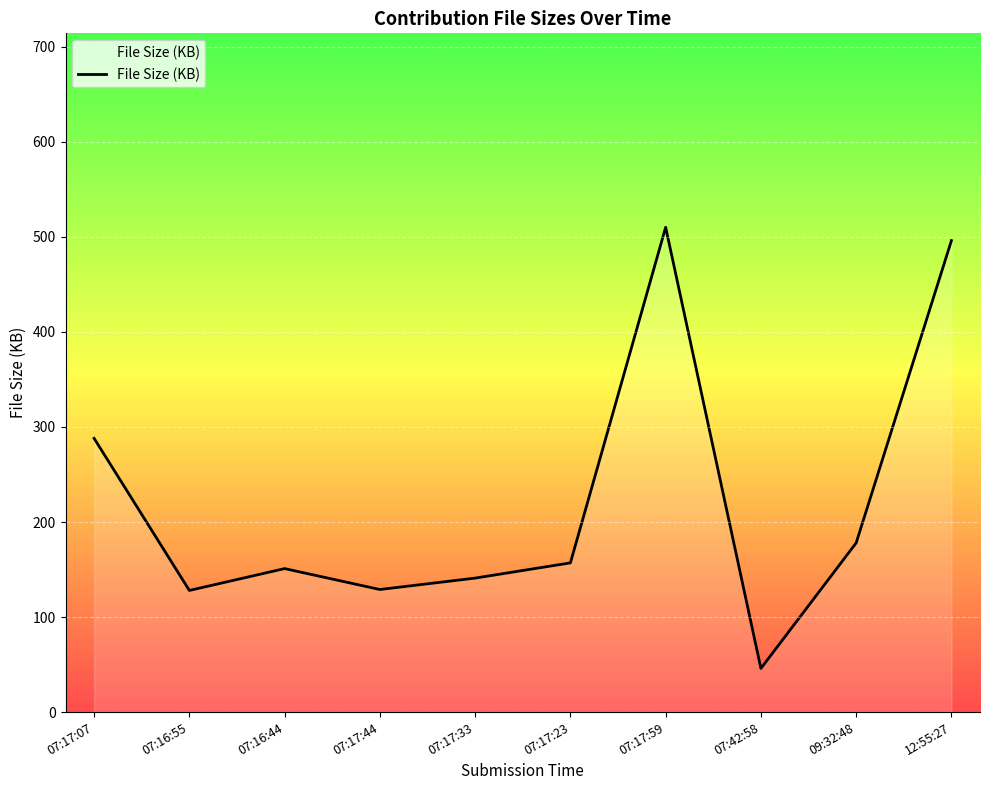

The value at 07:16:55 is 128. True or false?

True